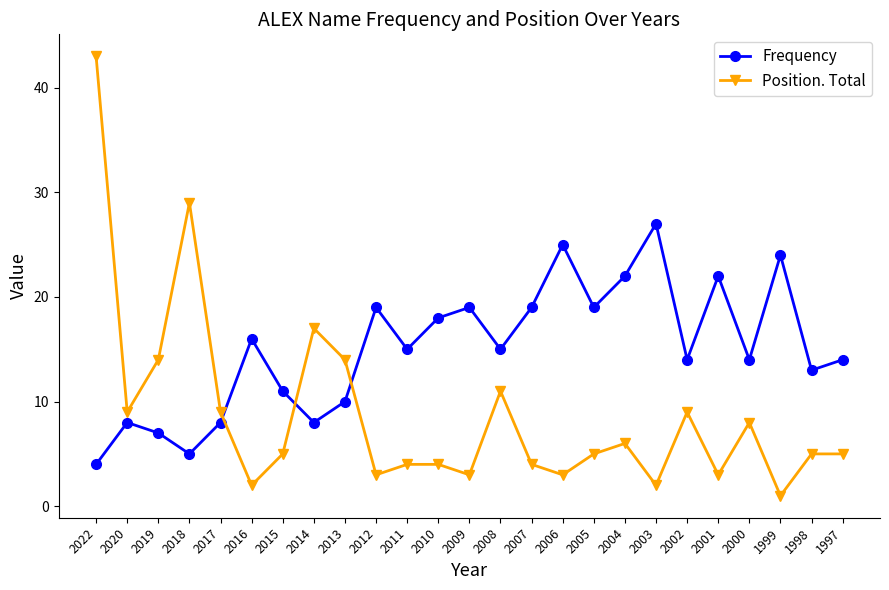

Between 2017 and 2011, which series saw the biggest shift?

Frequency